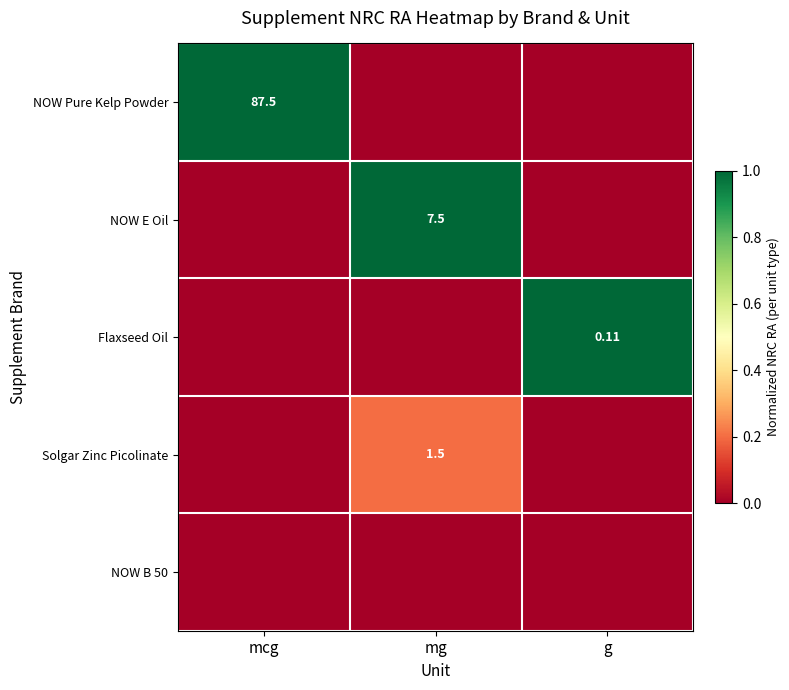

Which series has the largest total across all categories?

NOW Pure Kelp Powder